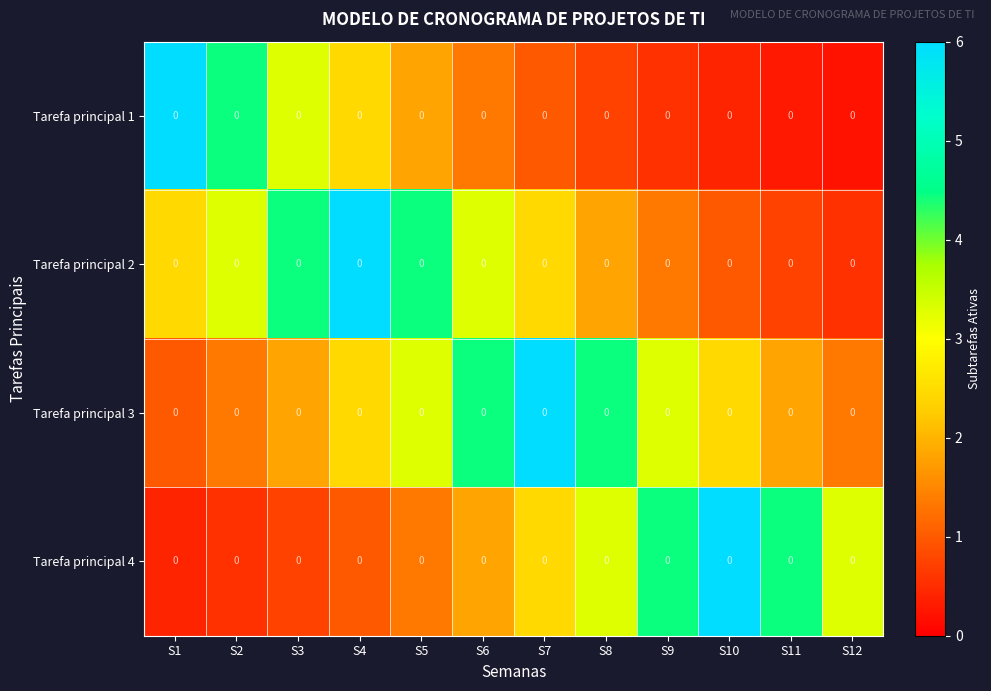

What is the sum of the Tarefa principal 3 values at S6 and S9?

7.7